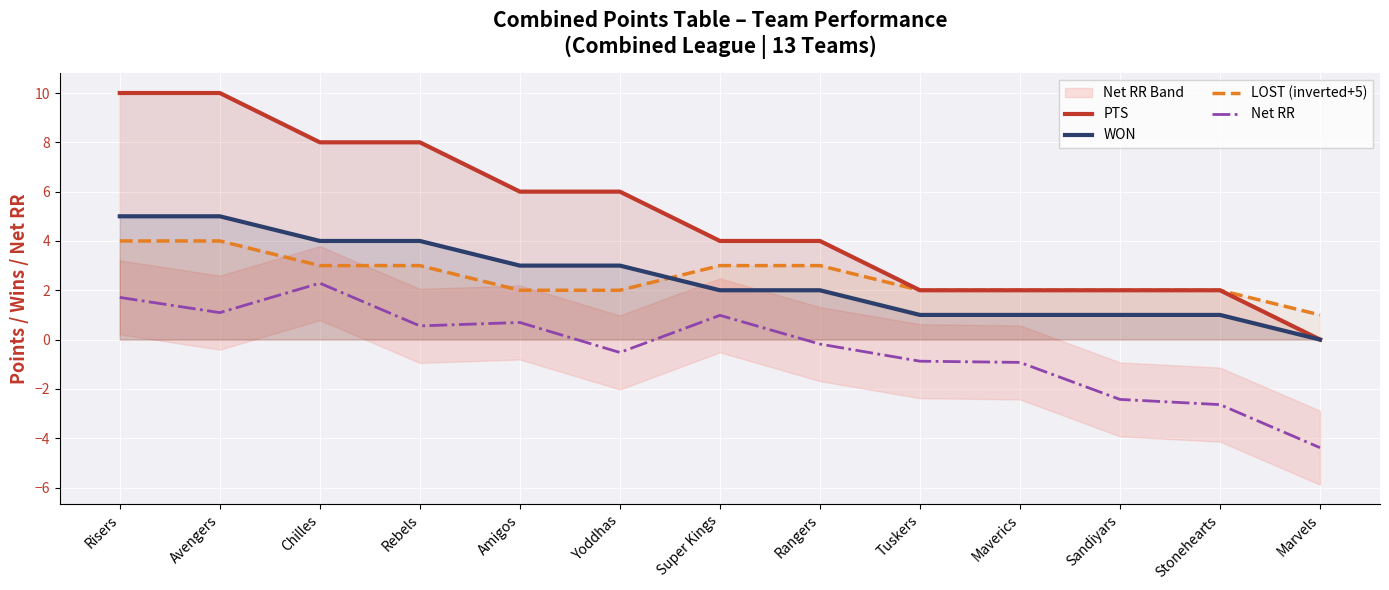

What is the total value across all series at Stonehearts?

2.4